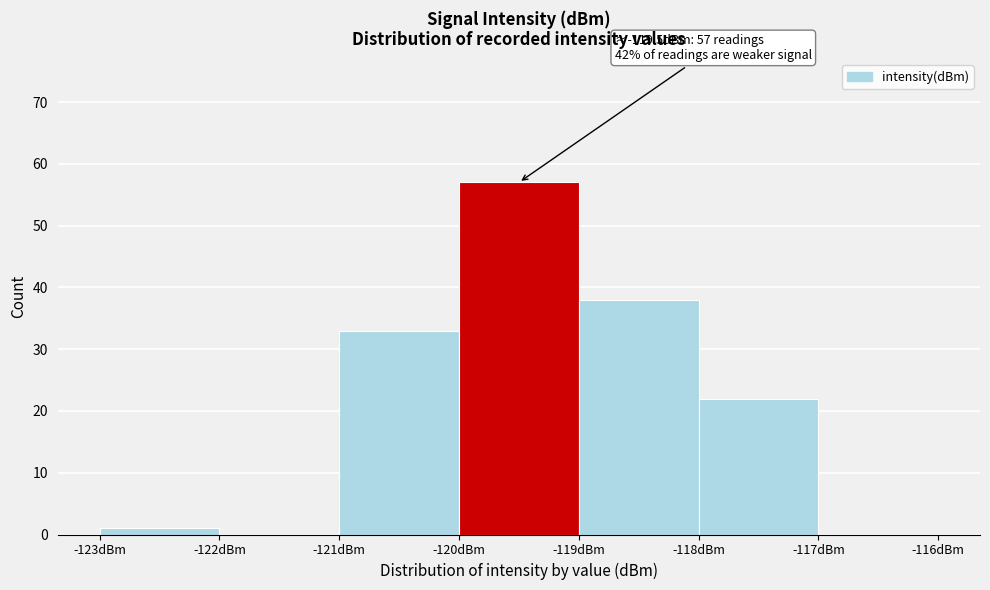

Which range on the x-axis has the tallest bar?

-120 to -119